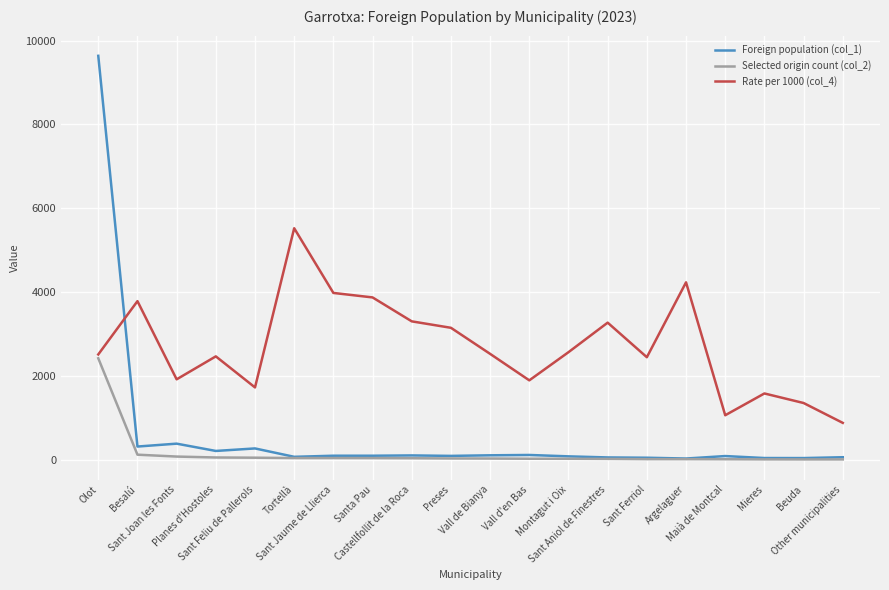

Which series has the largest total across all categories?

Rate per 1000 (col_4)